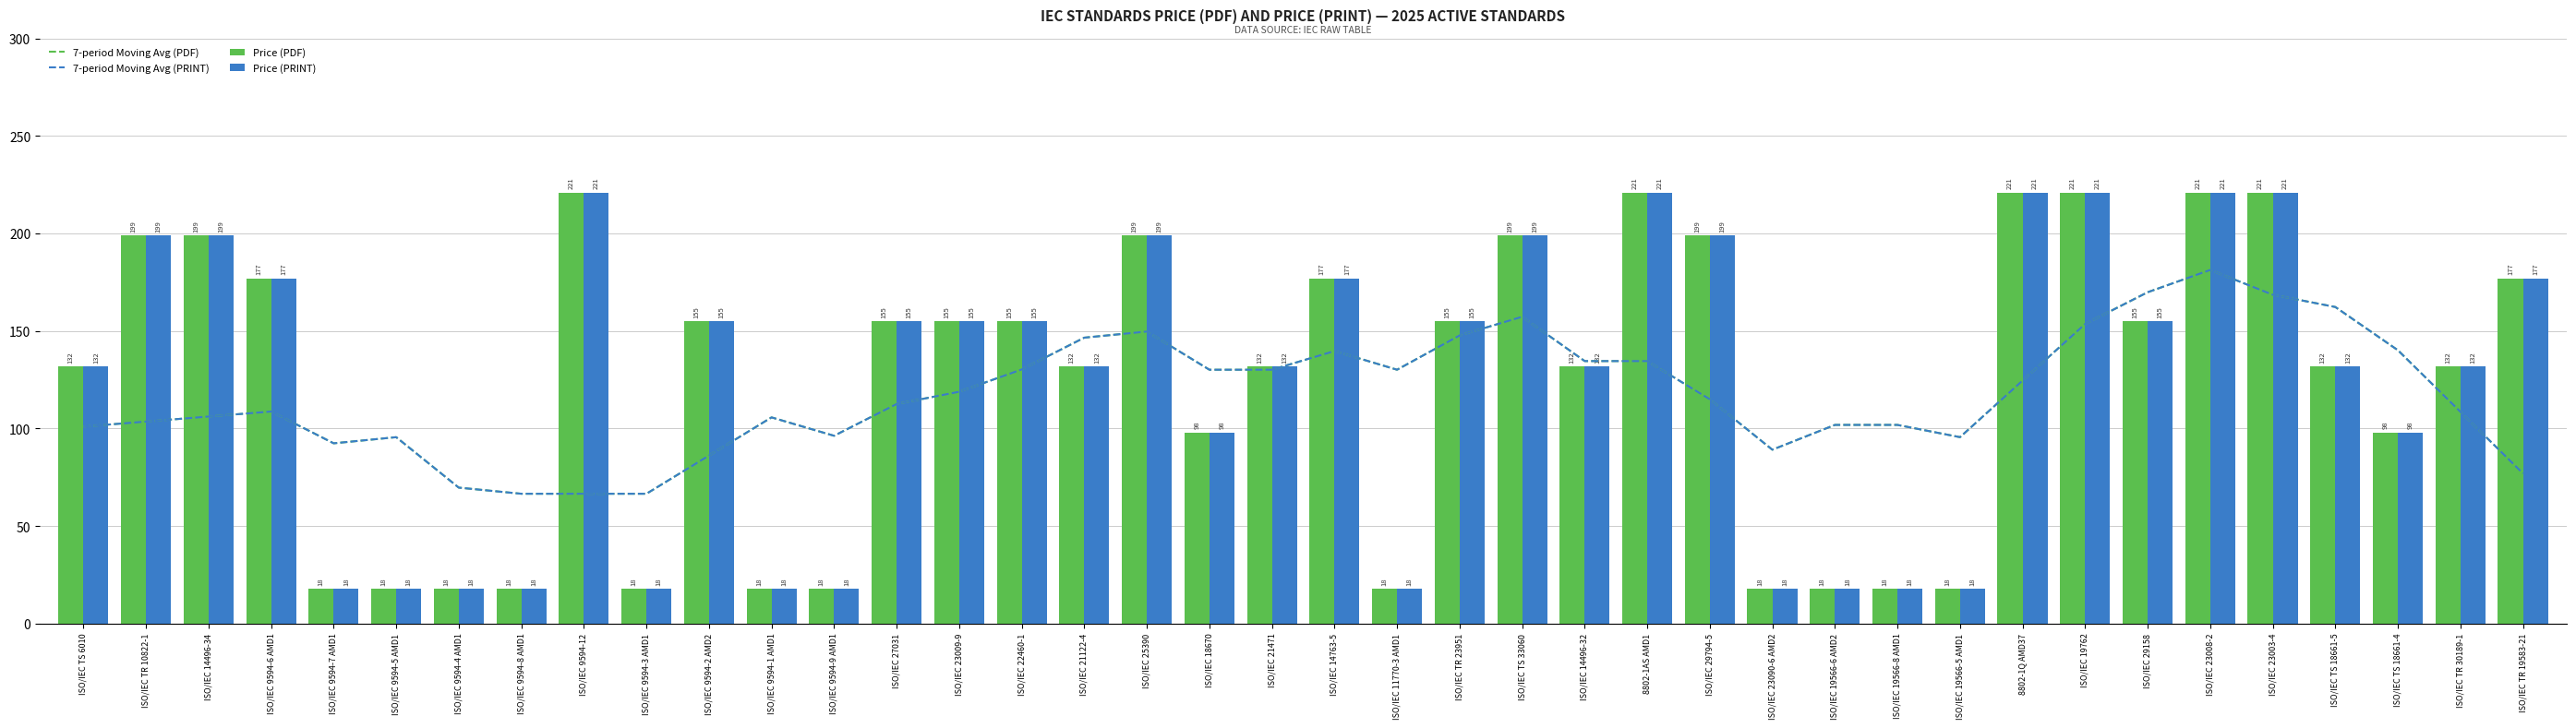

The 7-period Moving Avg (PDF) series shows 46.0 at ISO/IEC 27031. True or false?

False